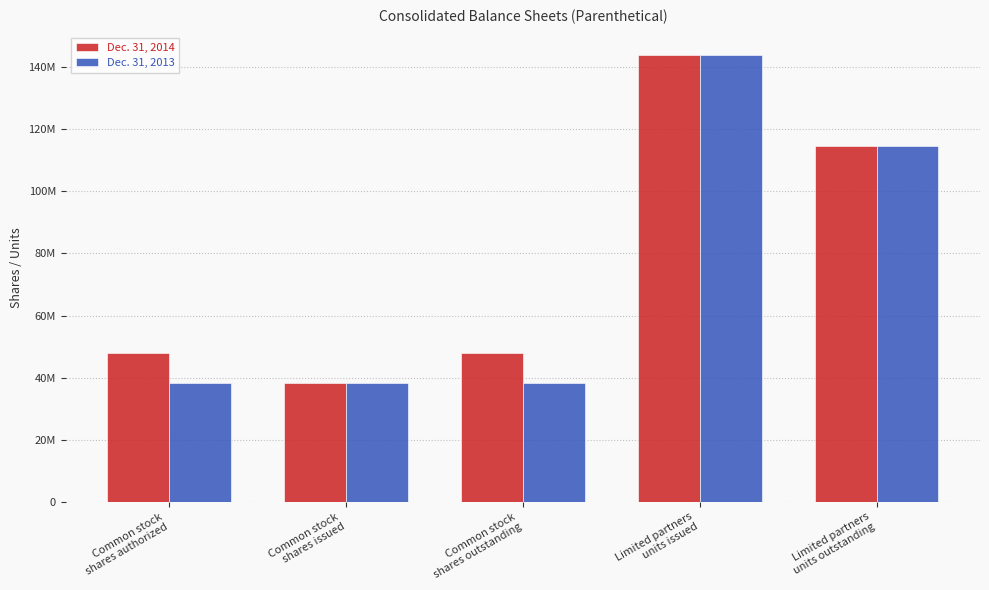

What is the difference between the highest and lowest values at Common stock
shares authorized?

9752709